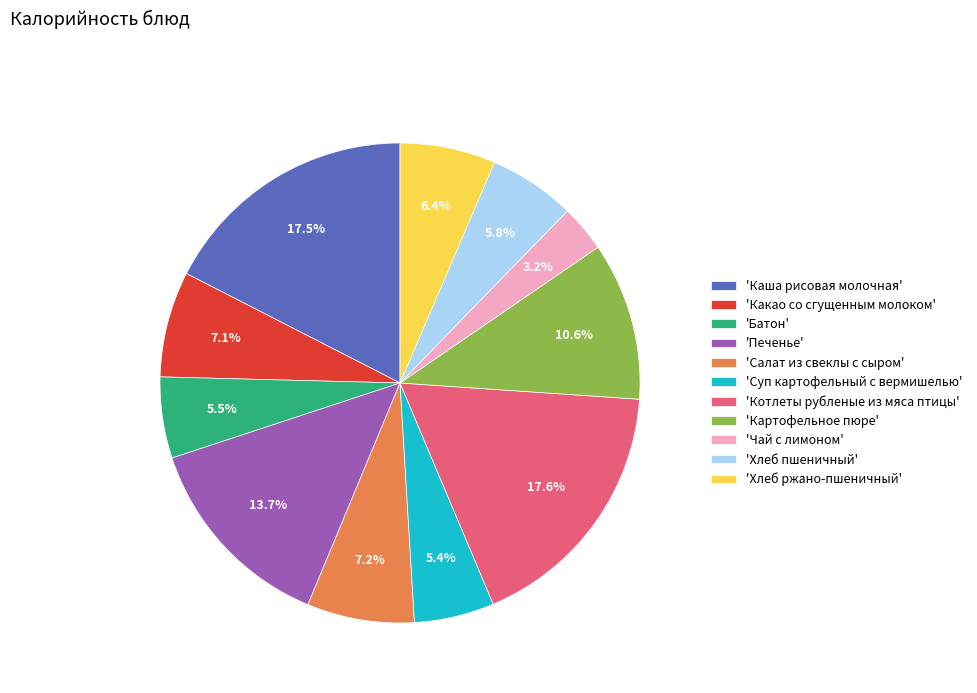

What is the ratio of the value at 'Какао со сгущенным молоком' to the value at 'Котлеты рубленые из мяса птицы'?

0.4